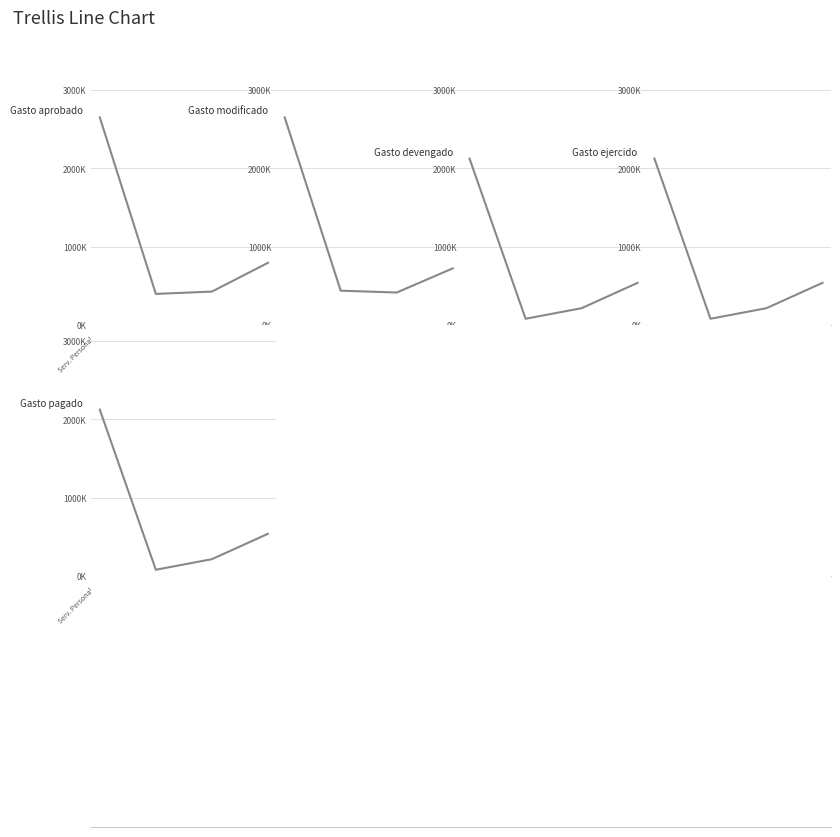

What position from the right is Serv. Generales?

2